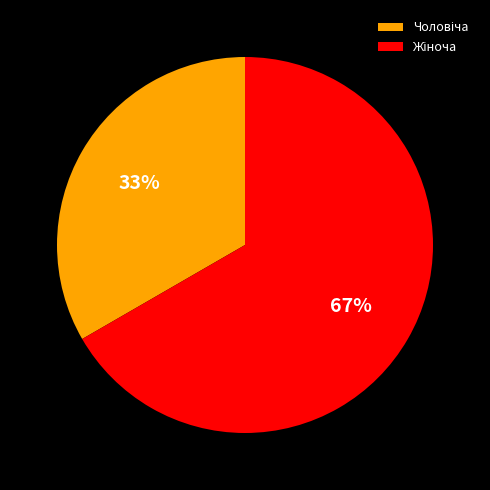

Does any single category account for the majority?

Yes